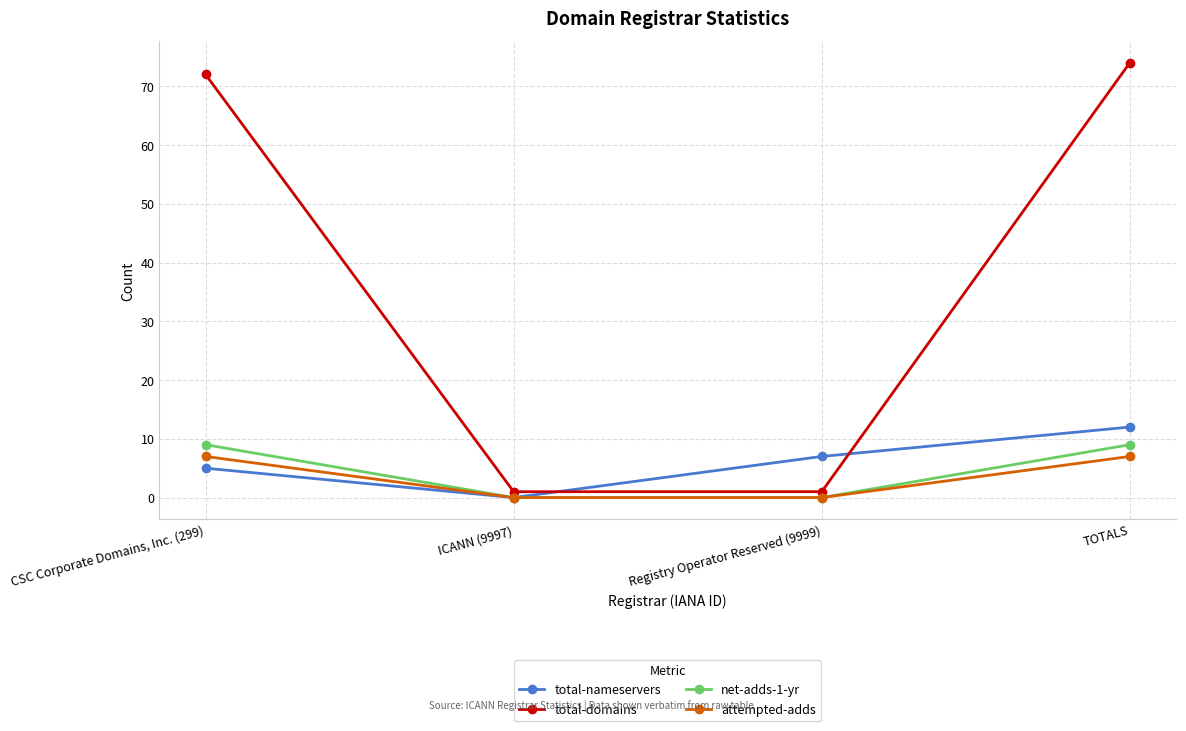

How many times do total-domains and total-nameservers cross each other?

2